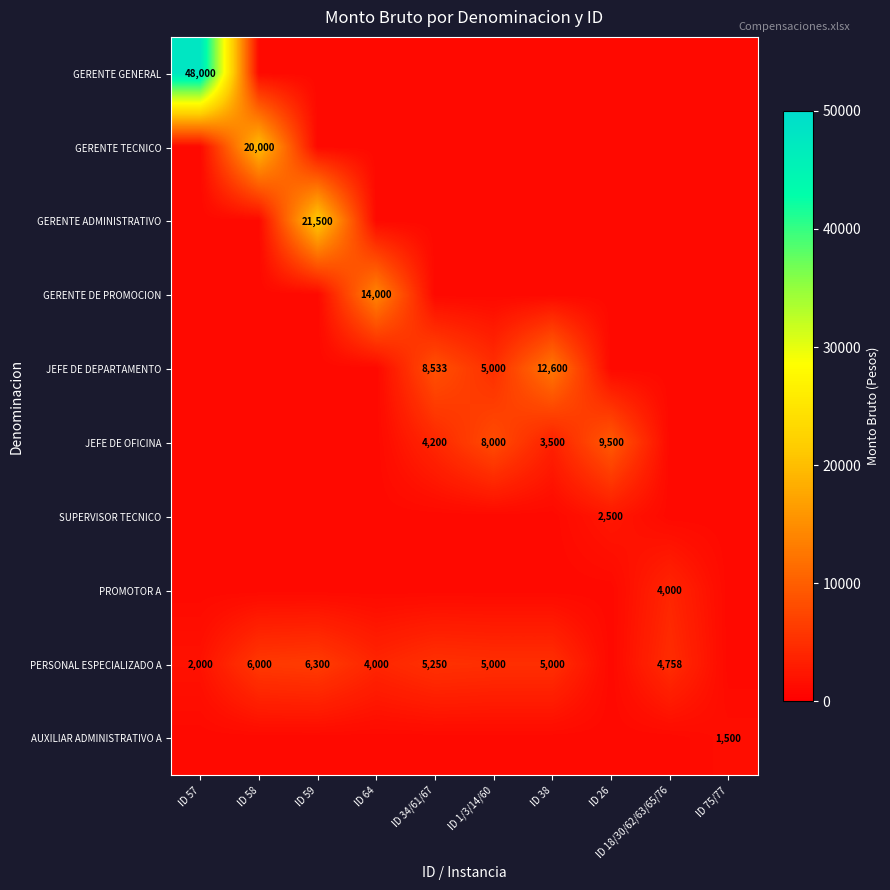

Which series changed the most between ID 26 and ID 75/77?

JEFE DE OFICINA